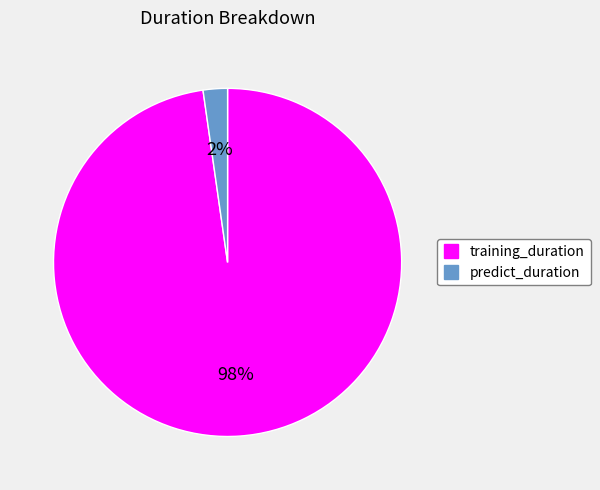

Does training_duration represent more than half of the total?

Yes